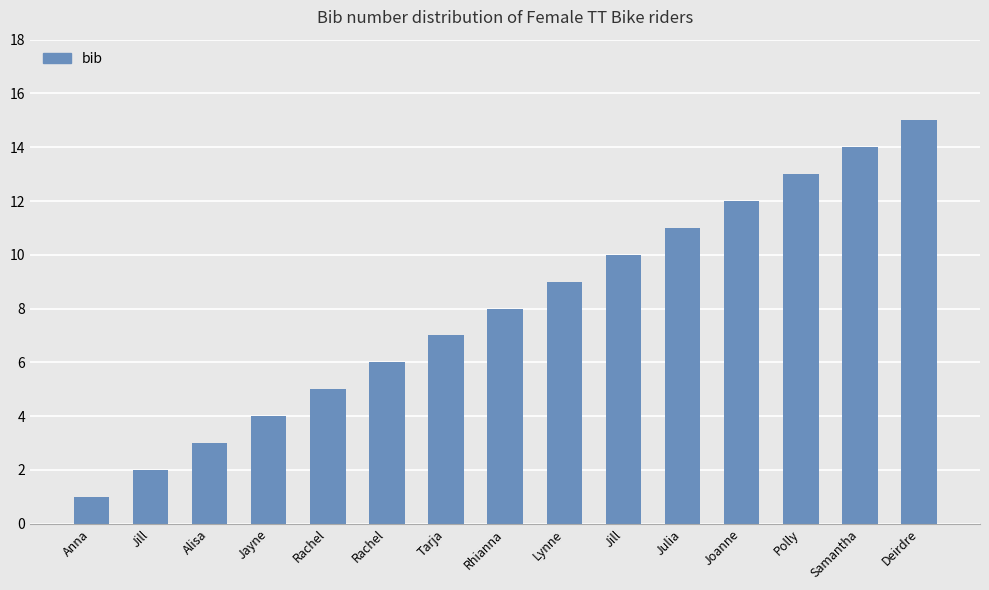

Reading left to right, what are all the values shown in this chart?

Anna=1	Jill=2	Alisa=3	Jayne=4	Rachel=5	Rachel=6	Tarja=7	Rhianna=8	Lynne=9	Jill=10	Julia=11	Joanne=12	Polly=13	Samantha=14	Deirdre=15